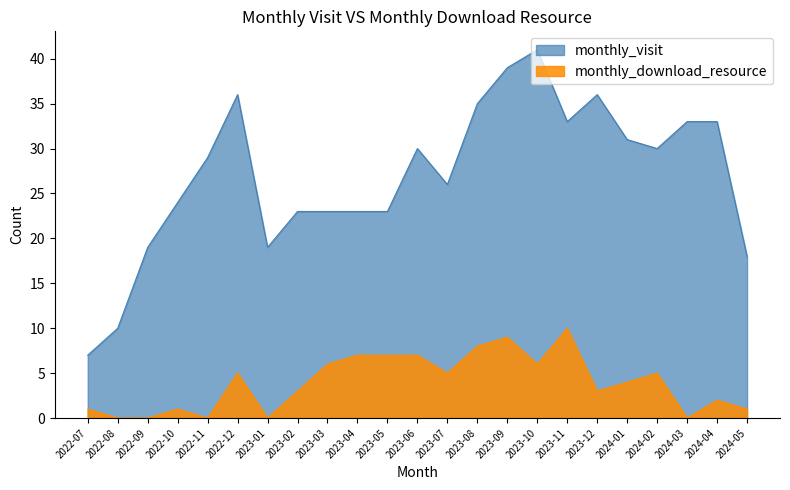

What is the value of the monthly_download_resource point at the 15th from the left?

9